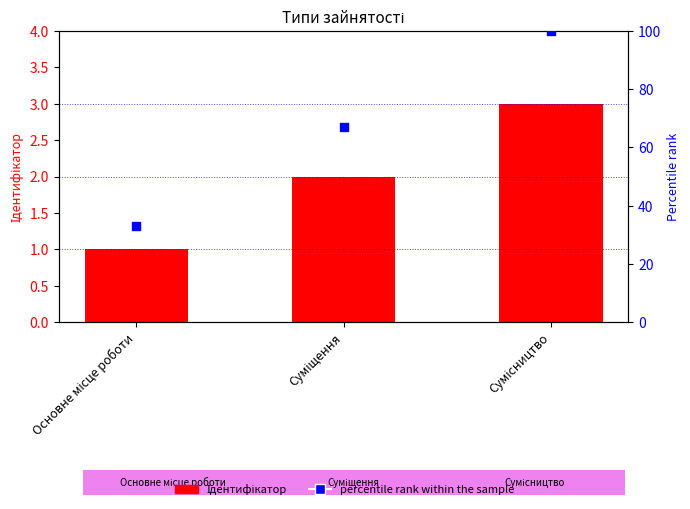

Is the value of percentile rank within the sample at Сумісництво greater than the value of Ідентифікатор at Основне місце роботи?

Yes